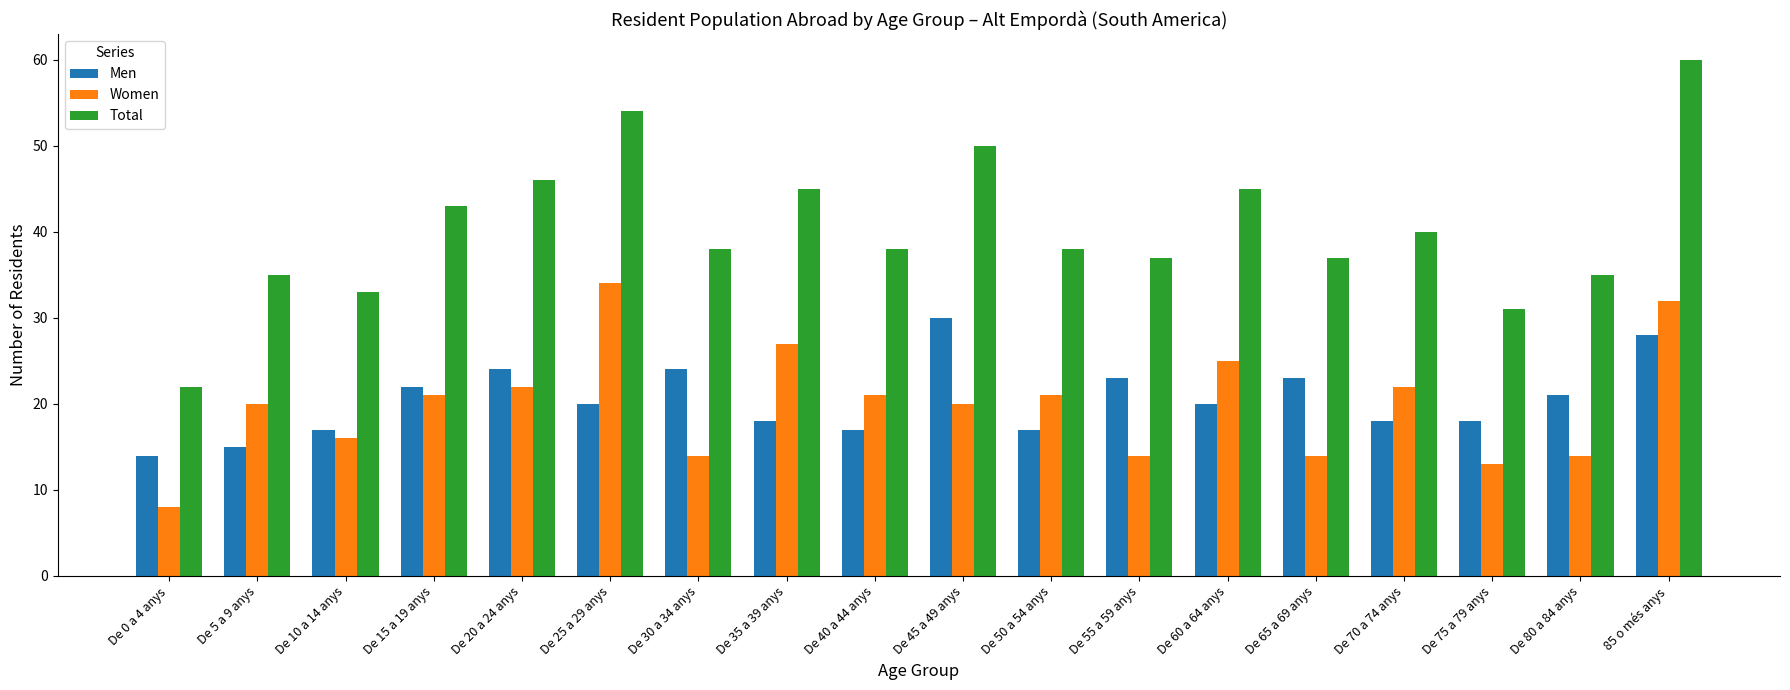

How many groups of bars are there?

18